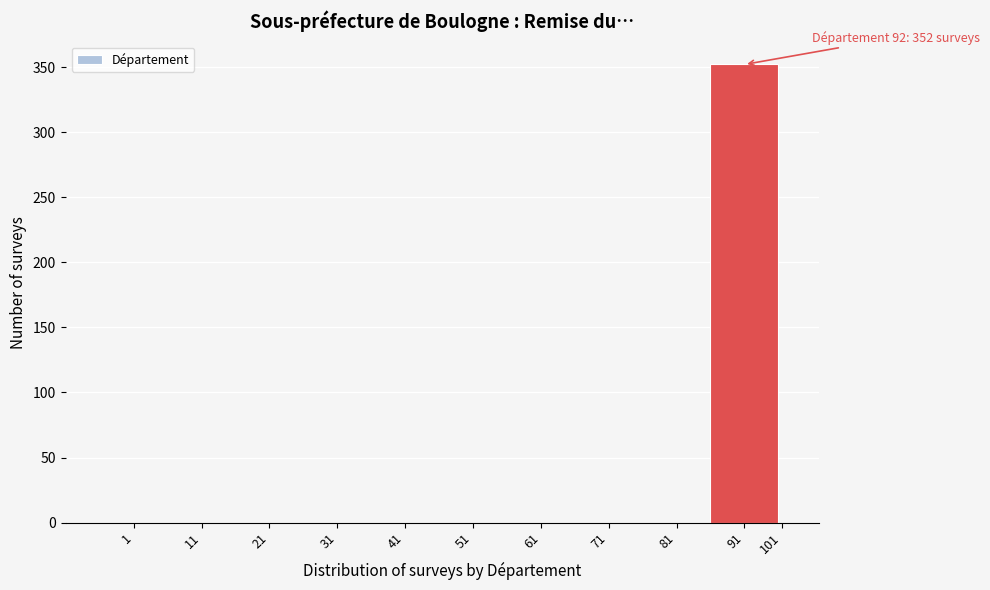

Reading right to left, transcribe all the data shown in this chart.

101=0	91=352	81=0	71=0	61=0	51=0	41=0	31=0	21=0	11=0	1=0